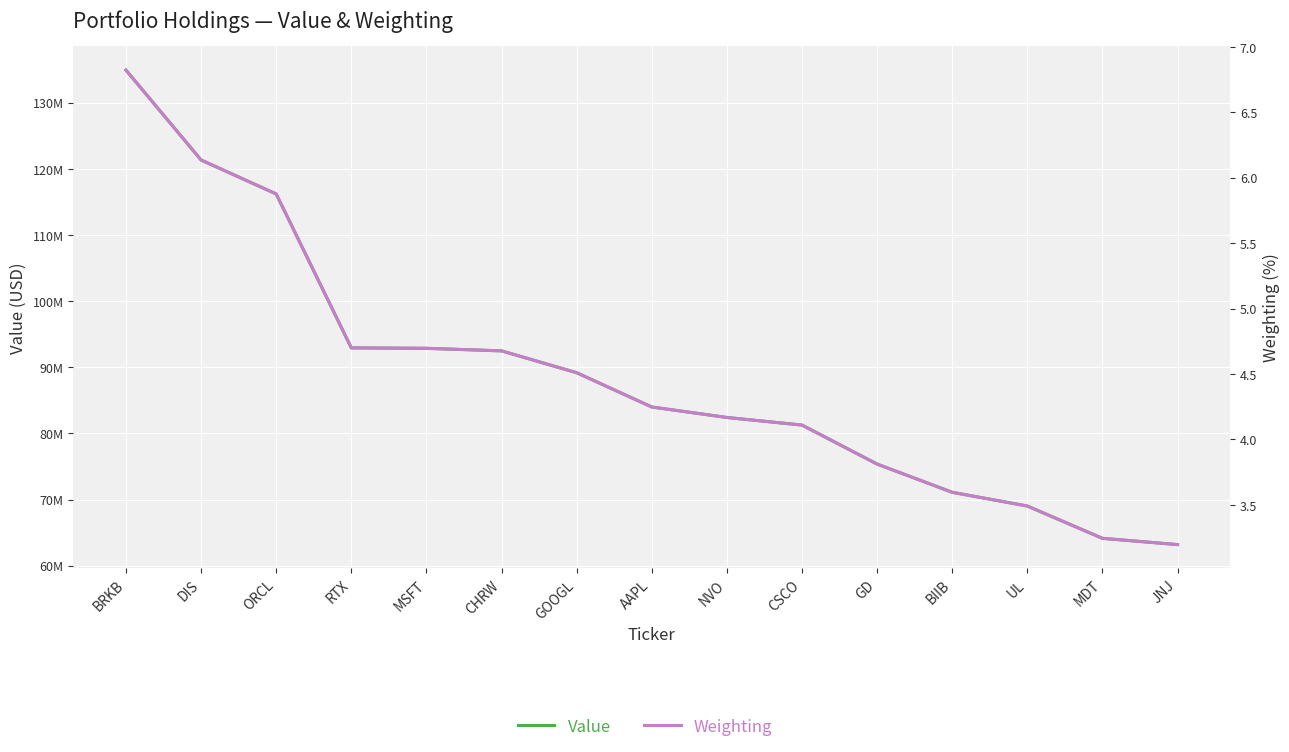

List the series in order of their overall mean, highest first.

Value, Weighting